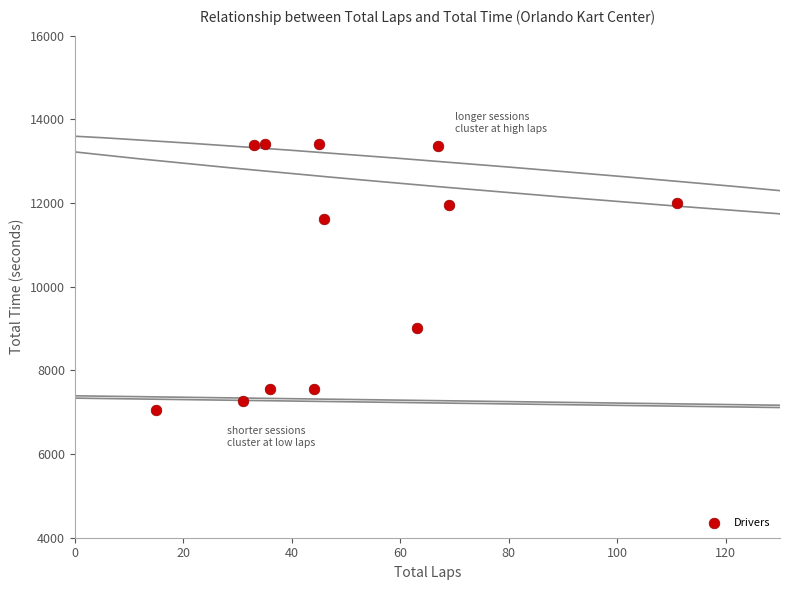

What is the range of Y values (max minus min)?

6357.1